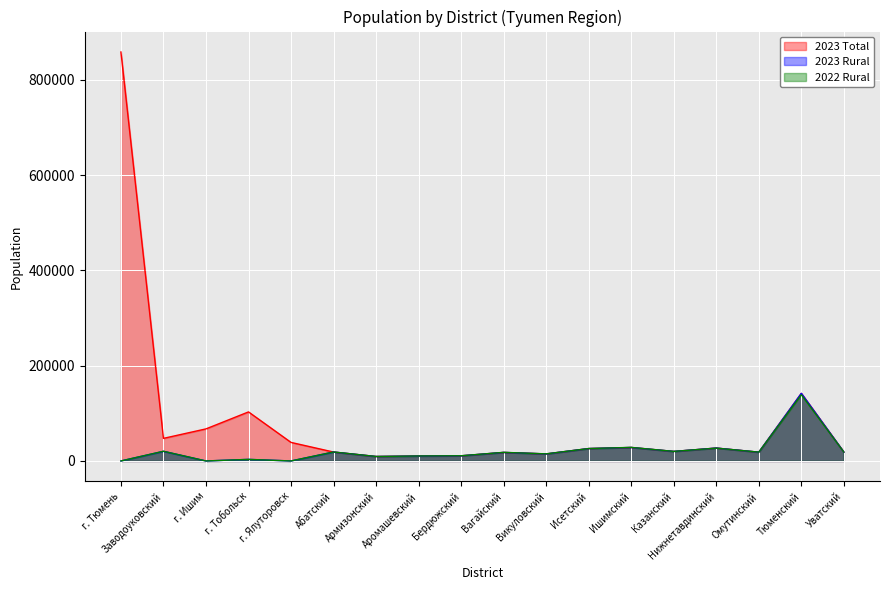

True or false: 2023 Rural and 2023 Total cross at least once.

False